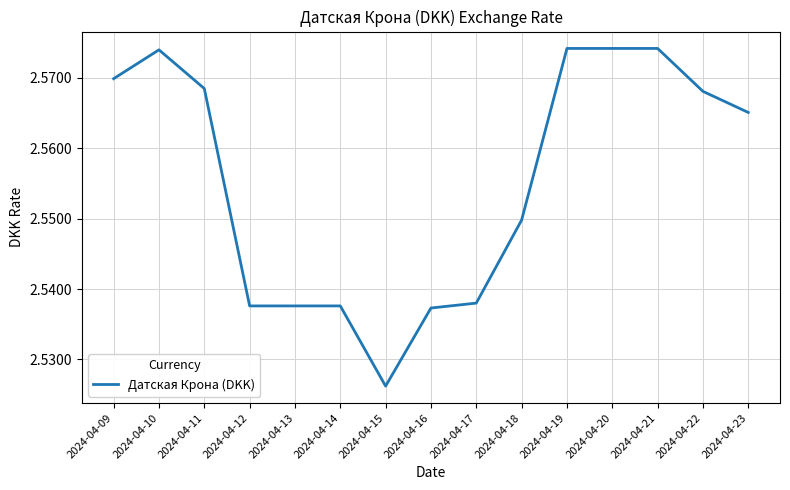

The chart shows a value of 3.6 at 2024-04-20. True or false?

False